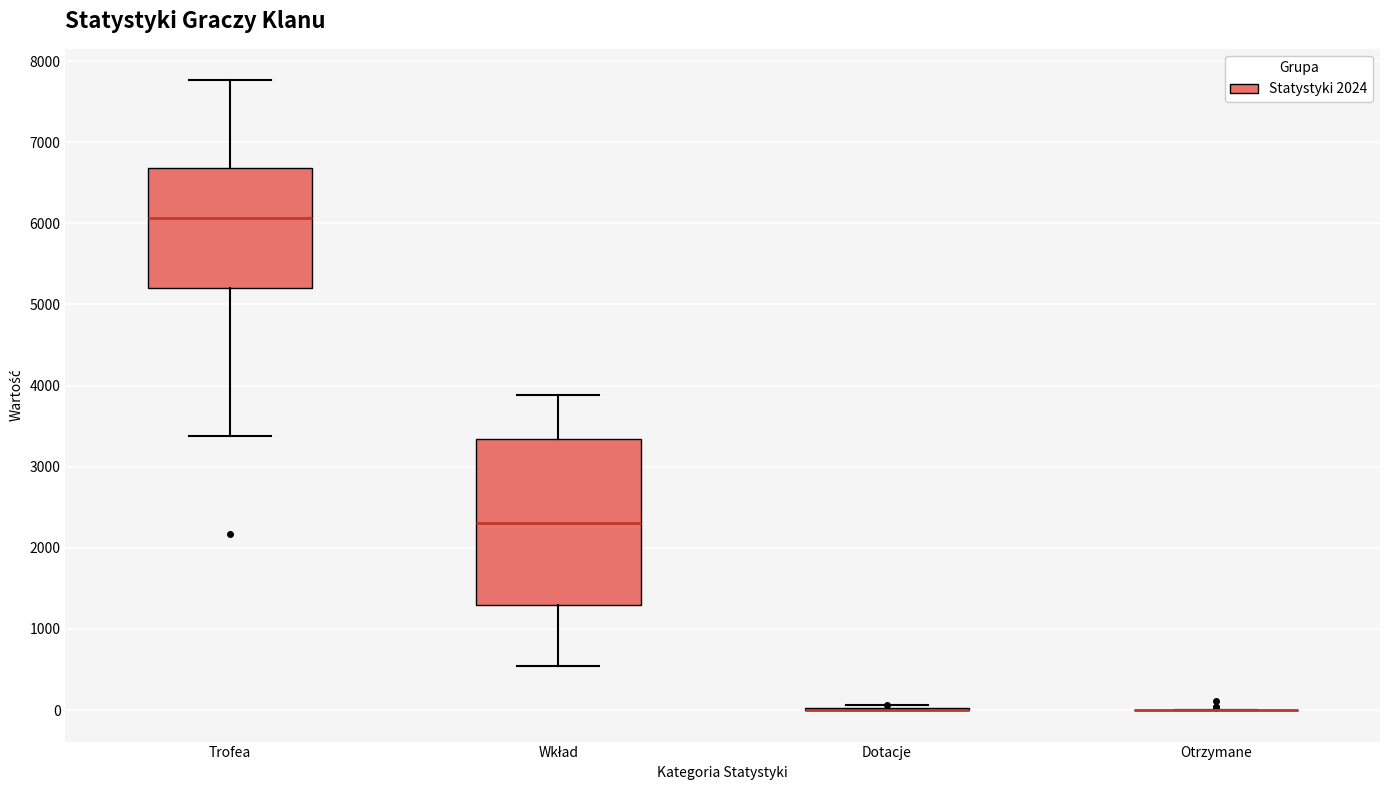

Where does the median line of the box for Trofea sit on the y-axis? The values are not printed on the chart, so give them approximately, as read against the axis.

6100